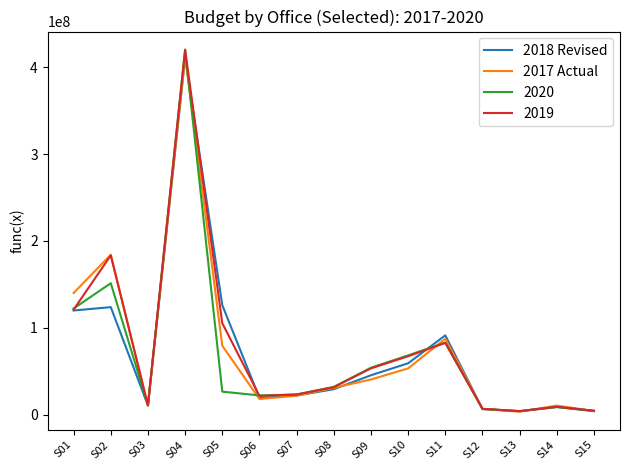

At which category is the sum across all series the highest?

S04